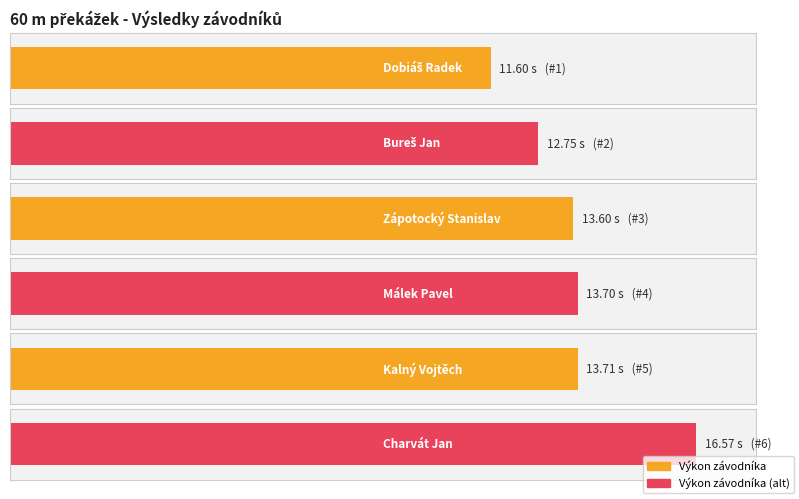

Between Dobiáš Radek and Bureš Jan, which series saw the biggest shift?

Výkon